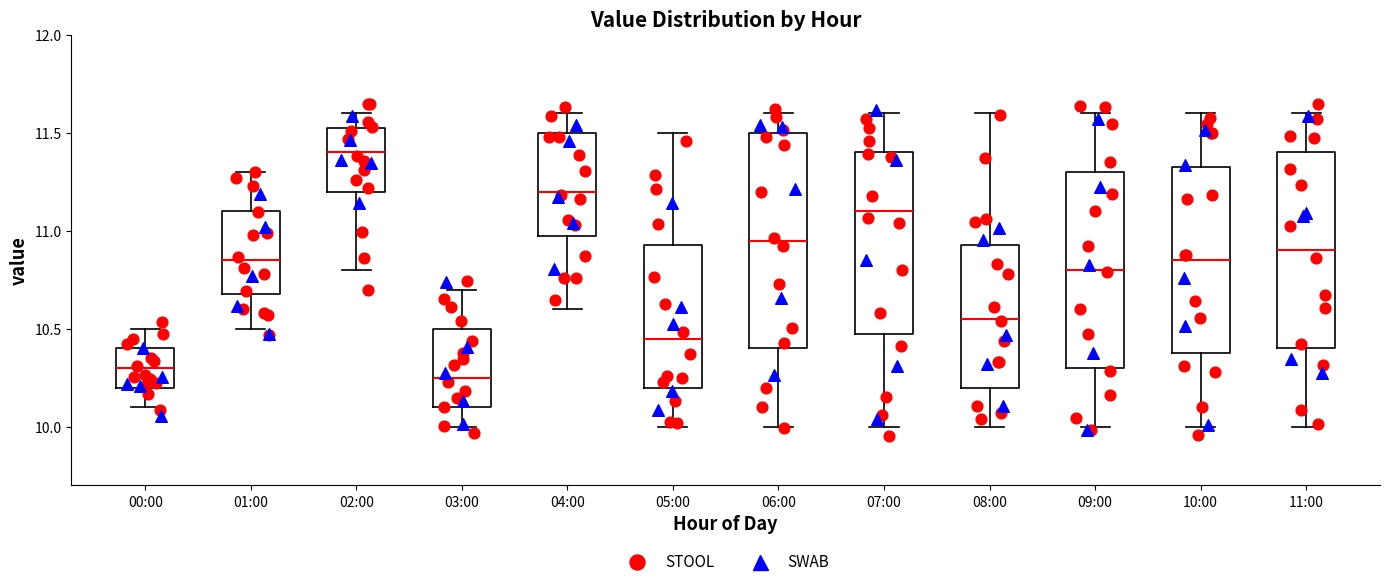

Which box is the tallest, from its lower edge to its upper edge?

06:00